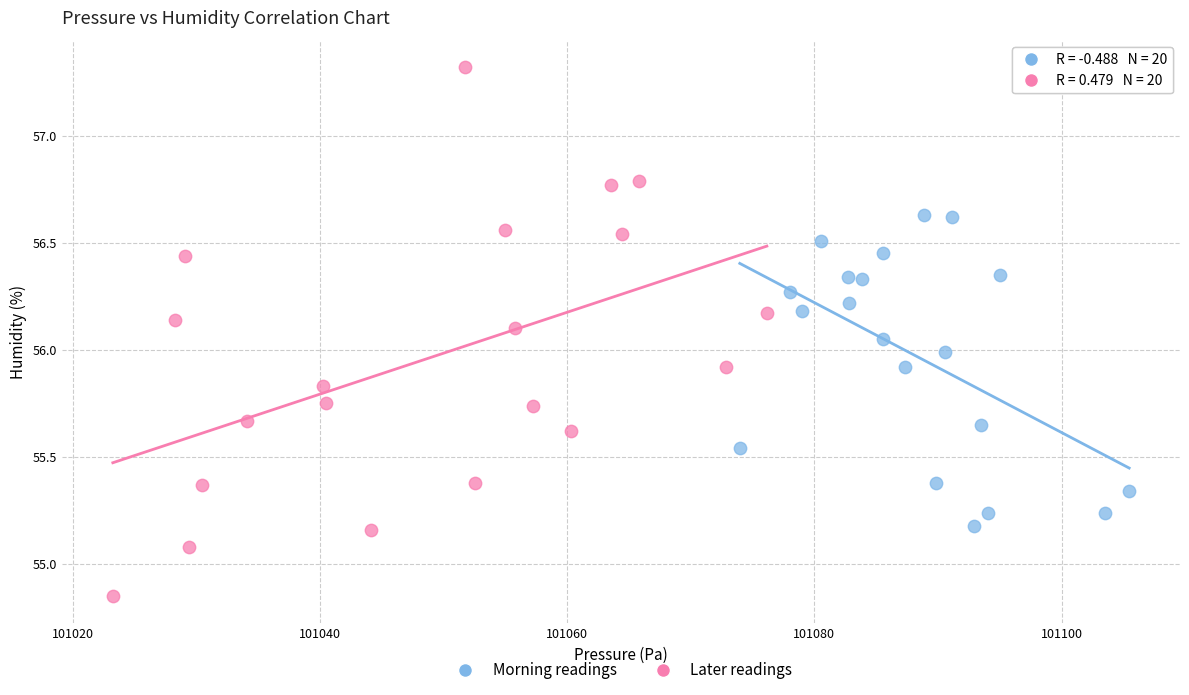

Which series has the largest Y range (max minus min)?

Later readings